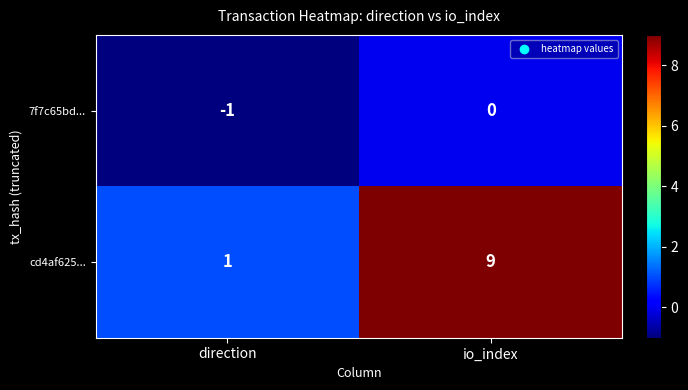

The 7f7c65bd... series shows -1 at direction. True or false?

True